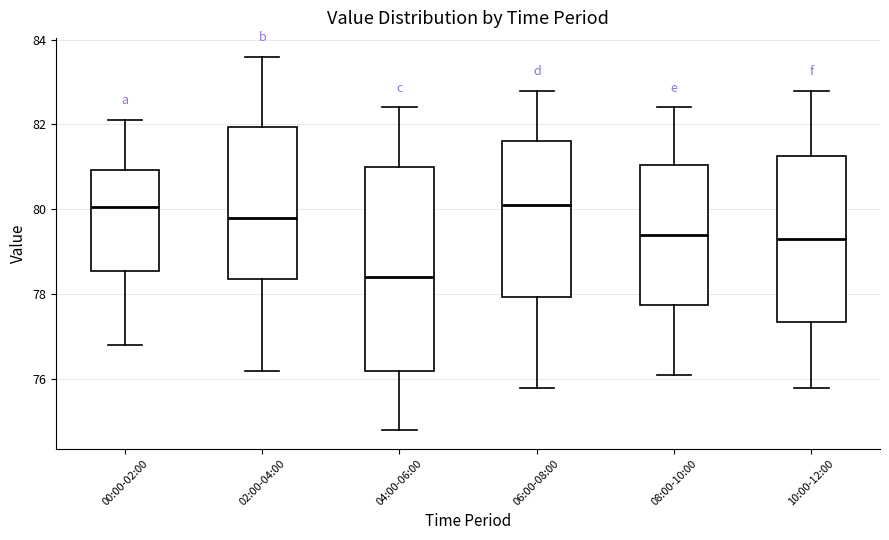

Which box's median line is the lowest?

04:00-06:00